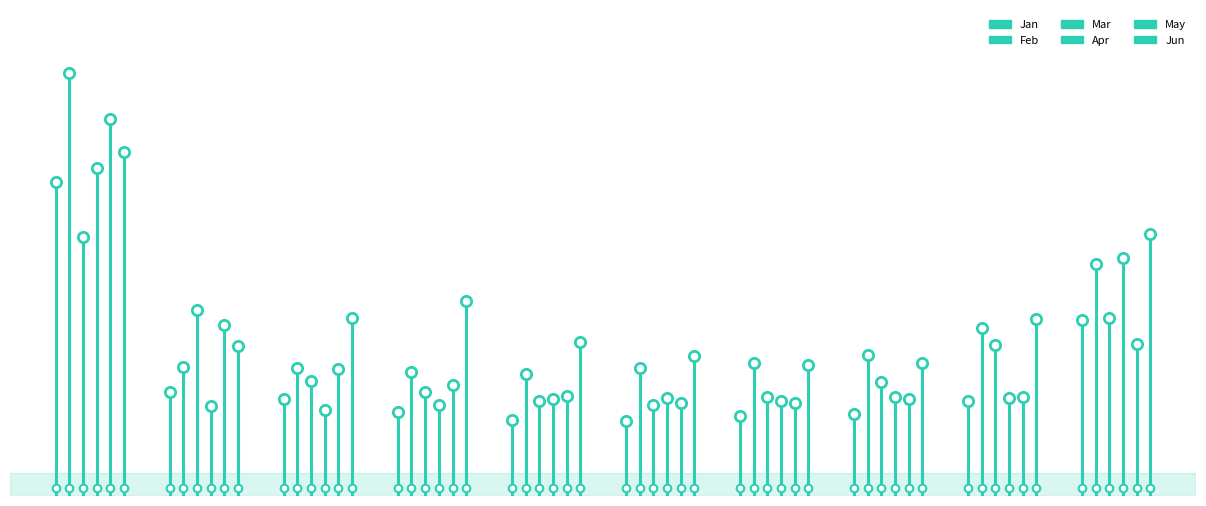

What is the total value across all series at 0?

2.7